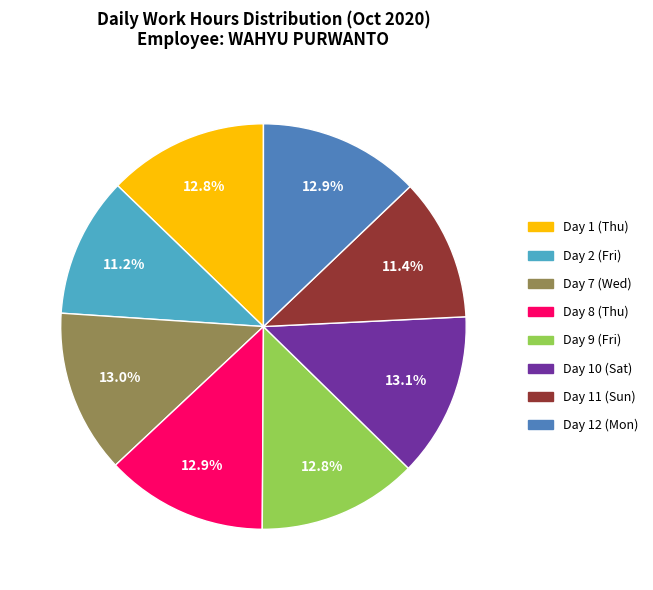

Is there a majority slice in this chart?

No